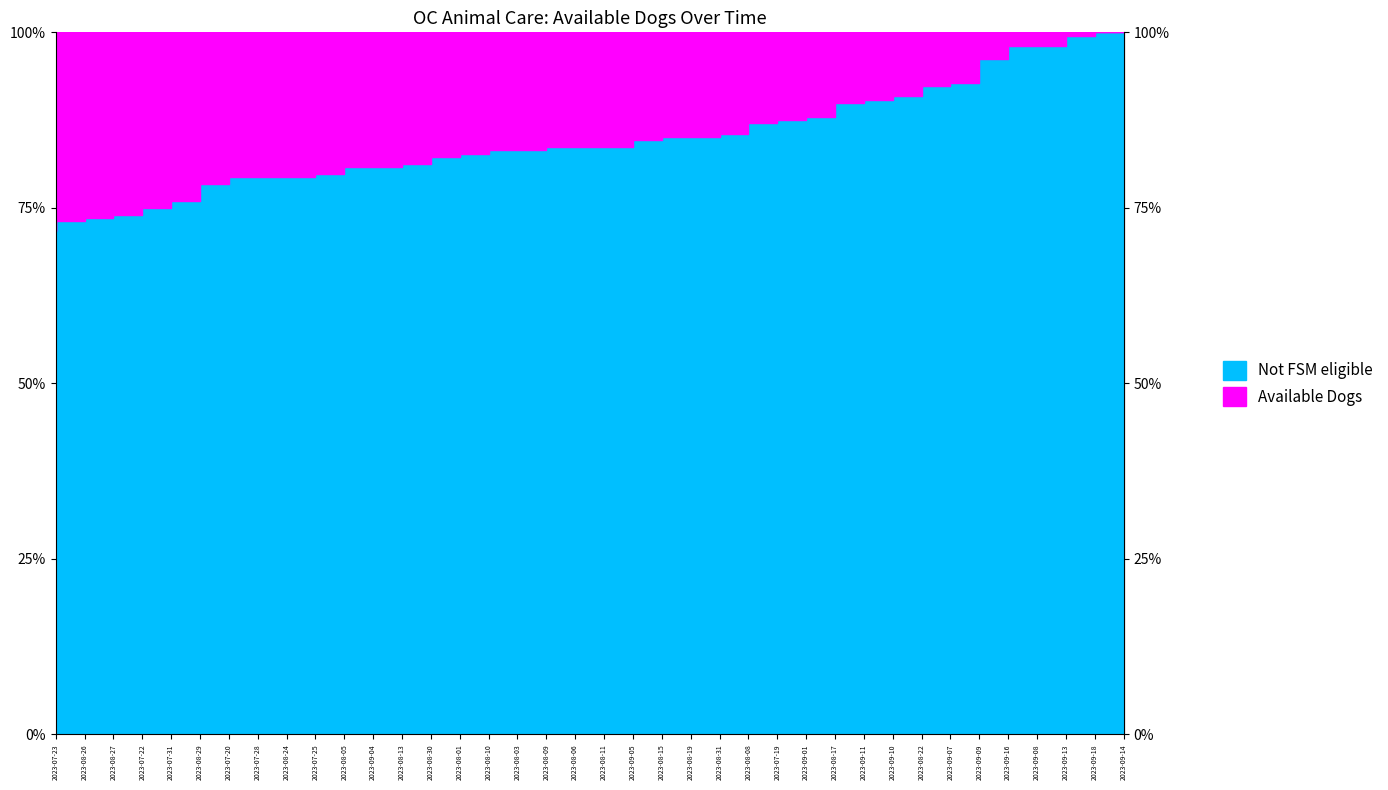

What is the difference between the values at 2023-08-26 and 2023-08-05?

14